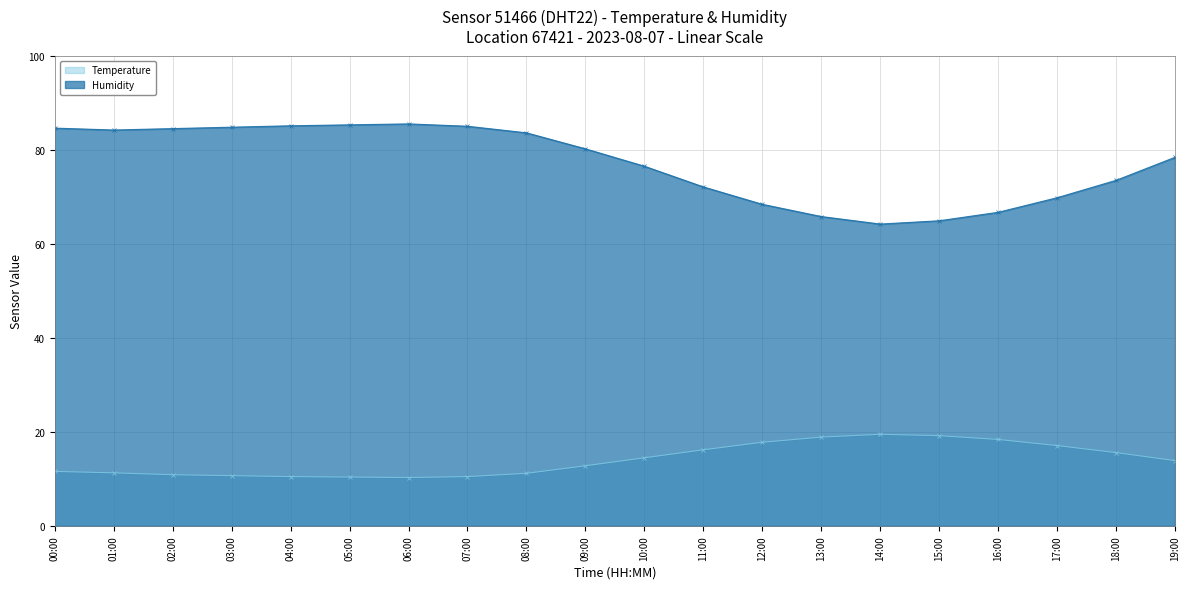

Rank the categories by Temperature value from lowest to highest.

06:00, 05:00, 04:00, 07:00, 03:00, 02:00, 08:00, 01:00, 00:00, 09:00, 19:00, 10:00, 18:00, 11:00, 17:00, 12:00, 16:00, 13:00, 15:00, 14:00